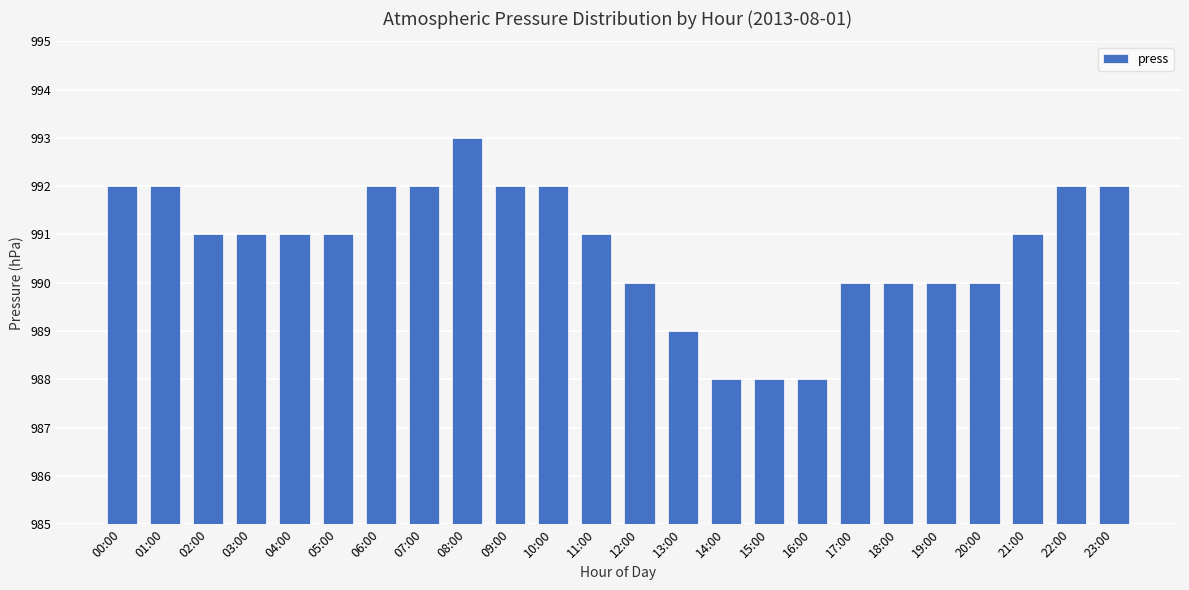

Between 18:00 and 16:00, which is larger?

18:00